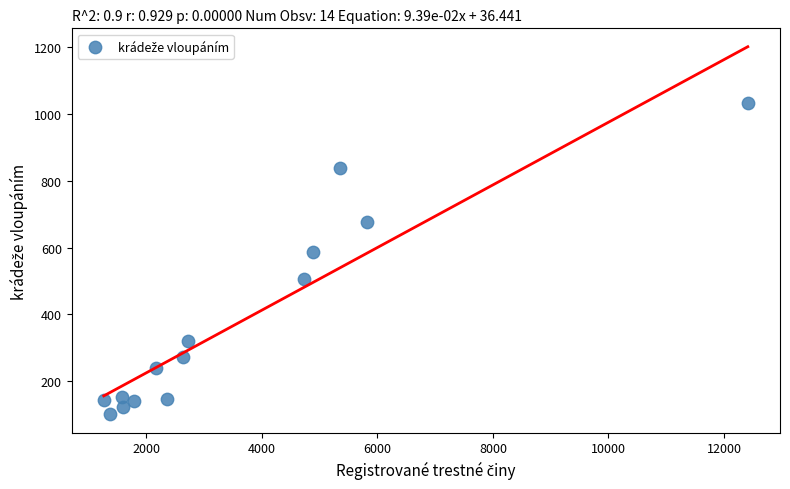

What is the range of X values (max minus min)?

11148